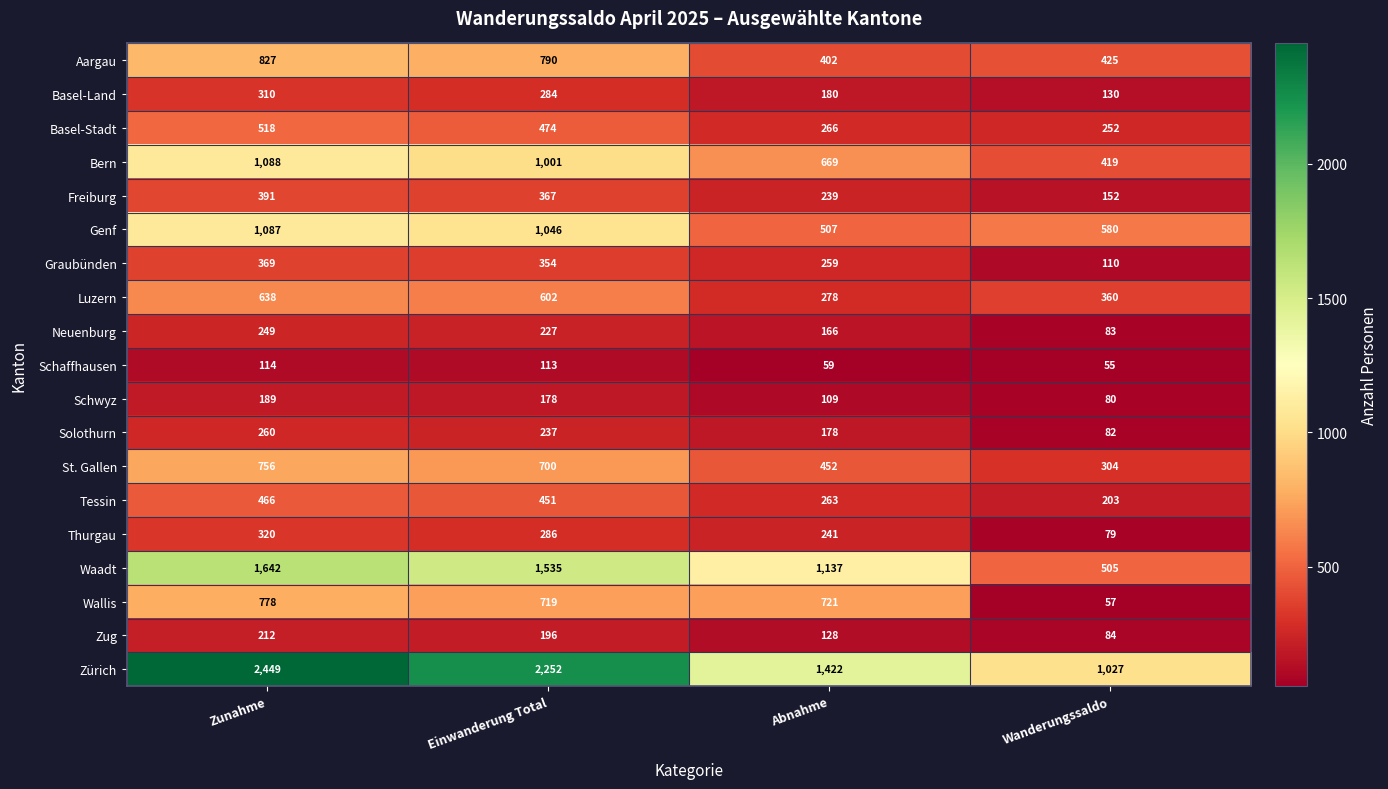

At how many categories does at least one series exceed 738?

4